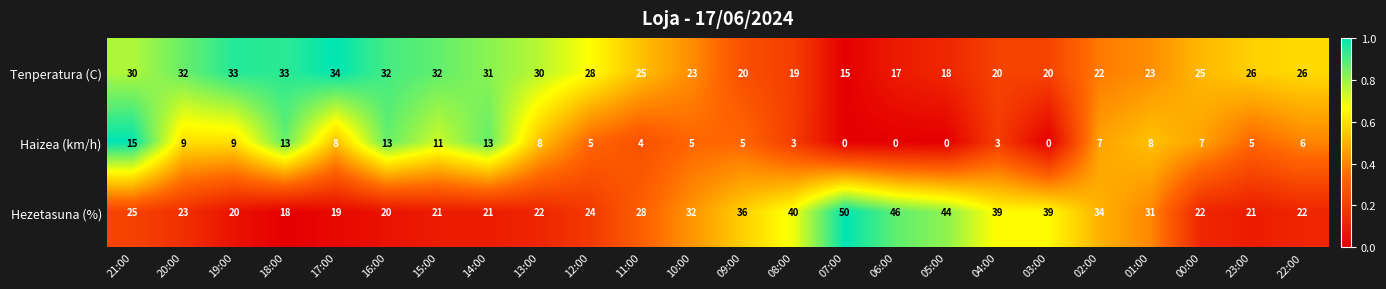

List the series in order of their overall mean, lowest first.

Haizea (km/h), Tenperatura (C), Hezetasuna (%)